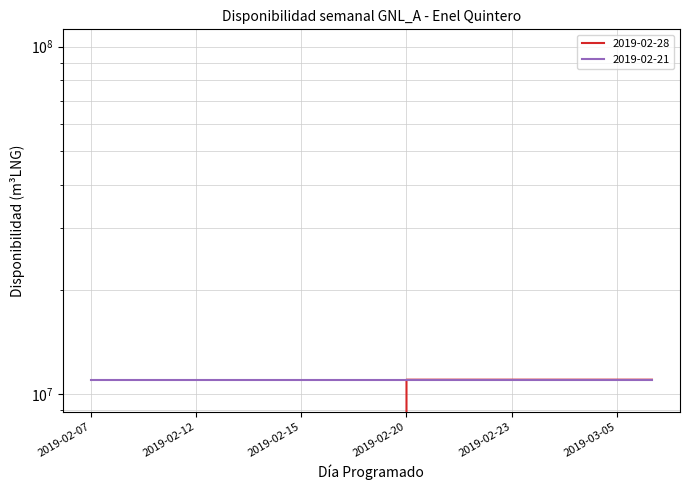

The chart shows a value of 7371282 at 2019-02-13. True or false?

False